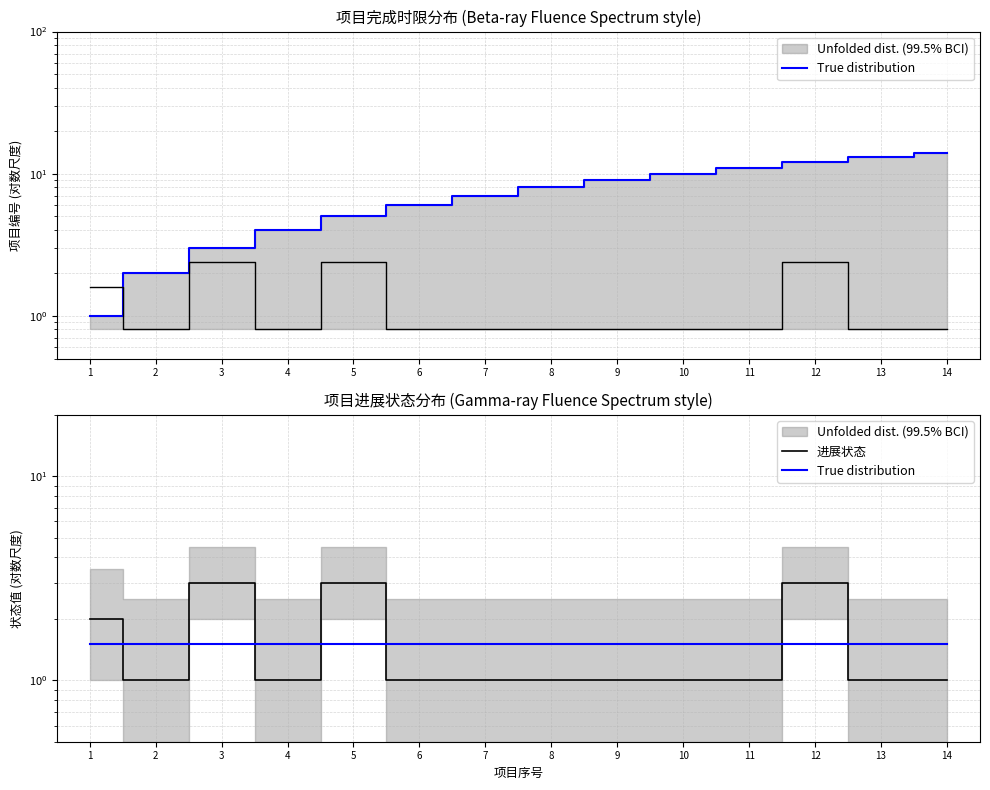

True or false: True distribution has a value of 2.1 at 13.

False